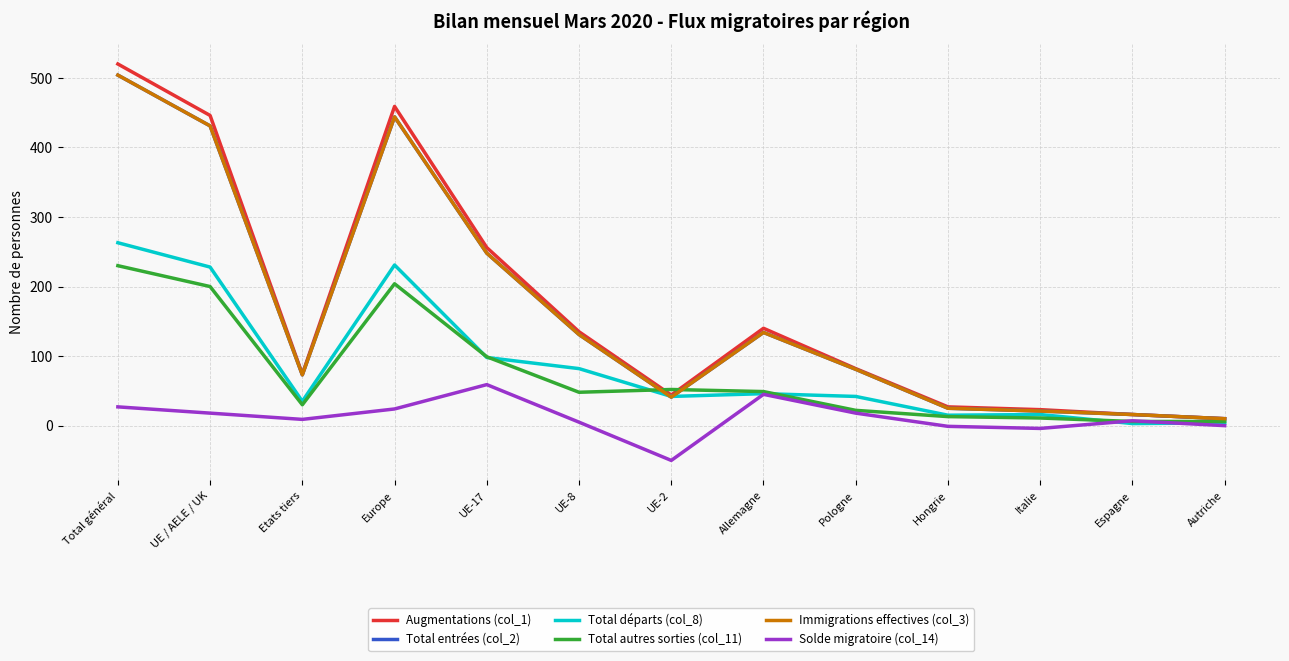

True or false: Solde migratoire (col_14) has a value of 40 at Europe.

False